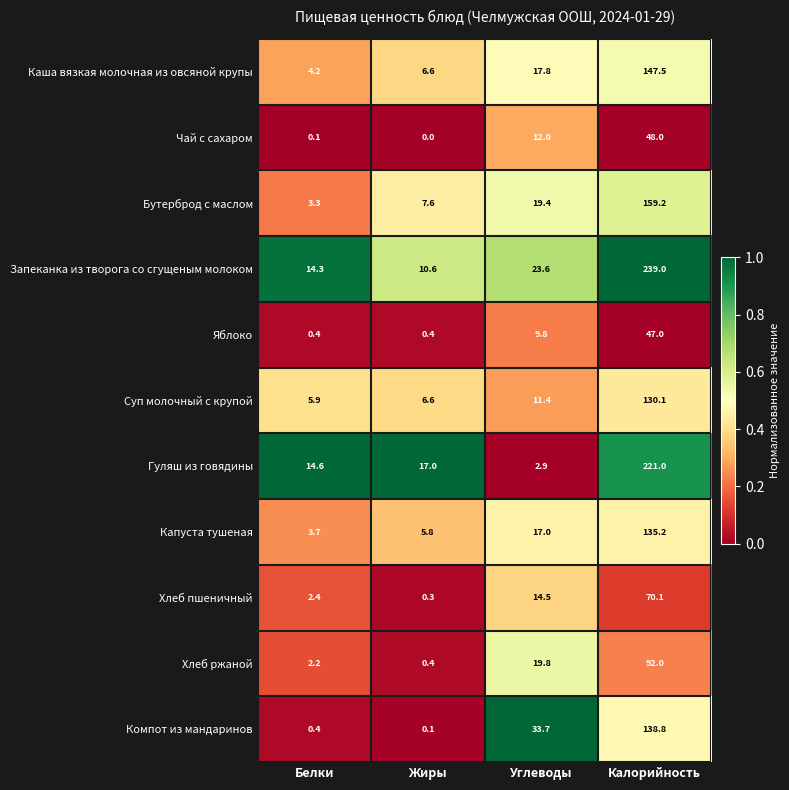

Which series has the widest spread of values?

Запеканка из творога со сгущеным молоком